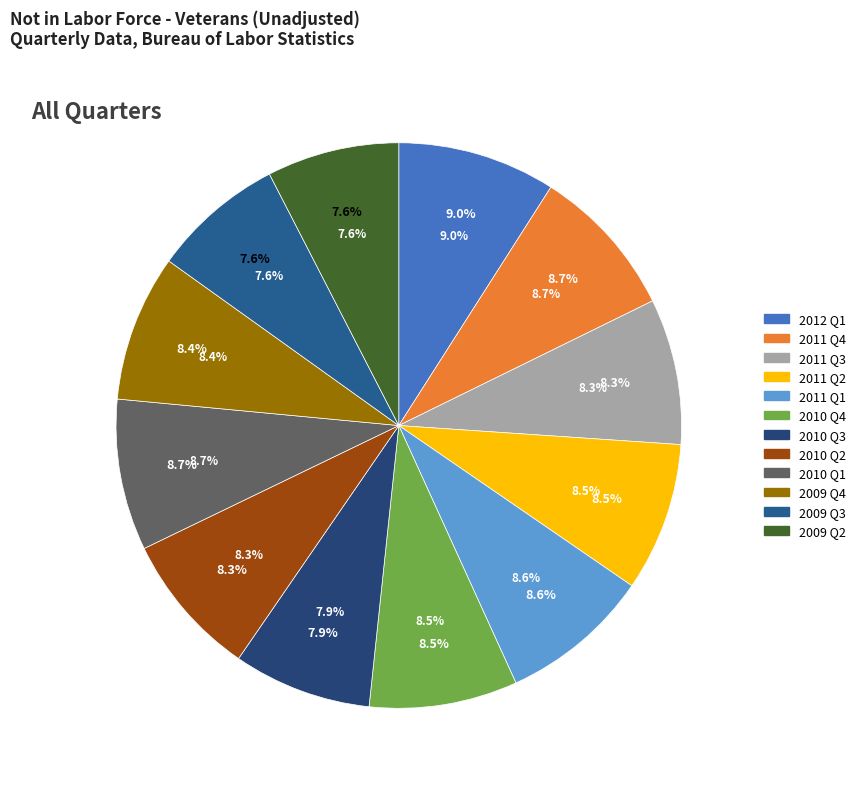

How many segments does this pie chart have?

12